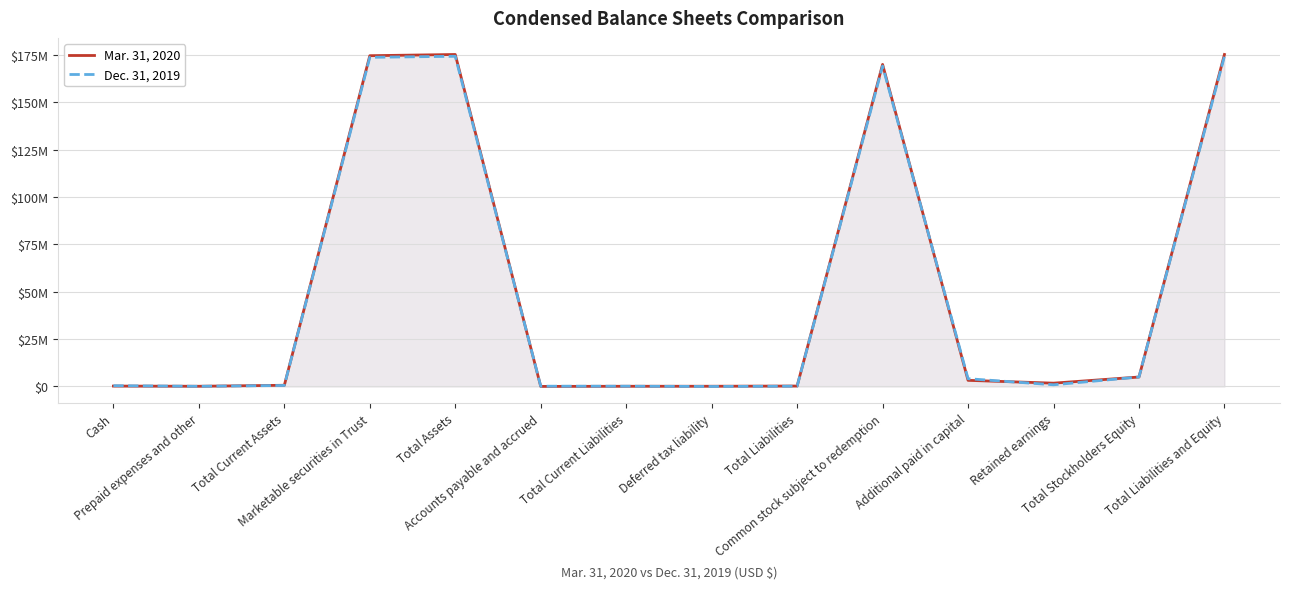

Reading left to right, transcribe all the data shown in this chart.

Mar. 31, 2020: 219002	116415	639109	174678261	175317370	34488	110214	127512	237726	170079639	3241747	1757740	5000005	175317370
Dec. 31, 2019: 419303	92824	546583	173824264	174370847	148839	148839	7682	156521	169214325	4107063	892422	5000001	174370847